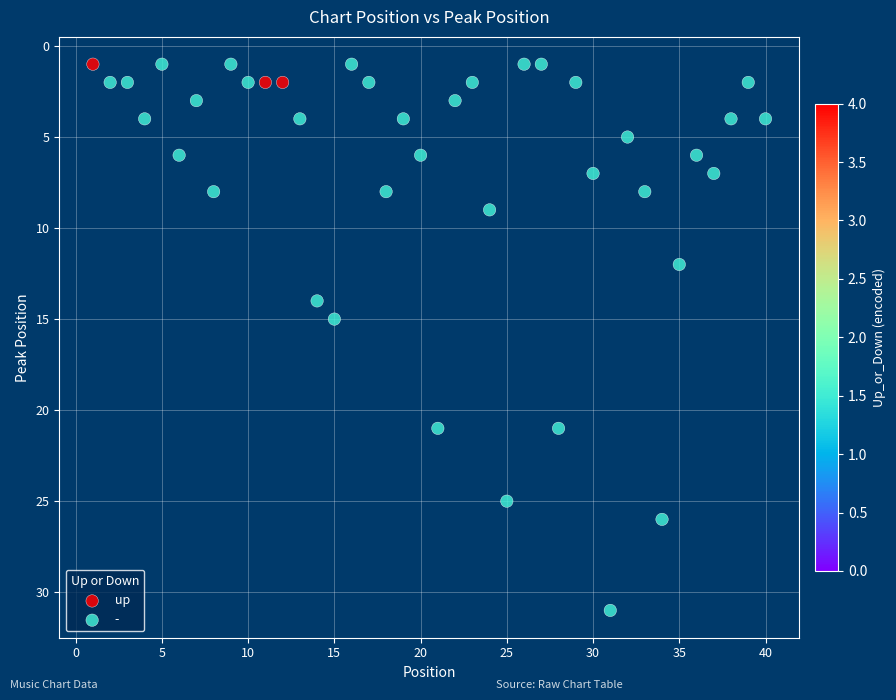

Which series contains the highest Y value?

-